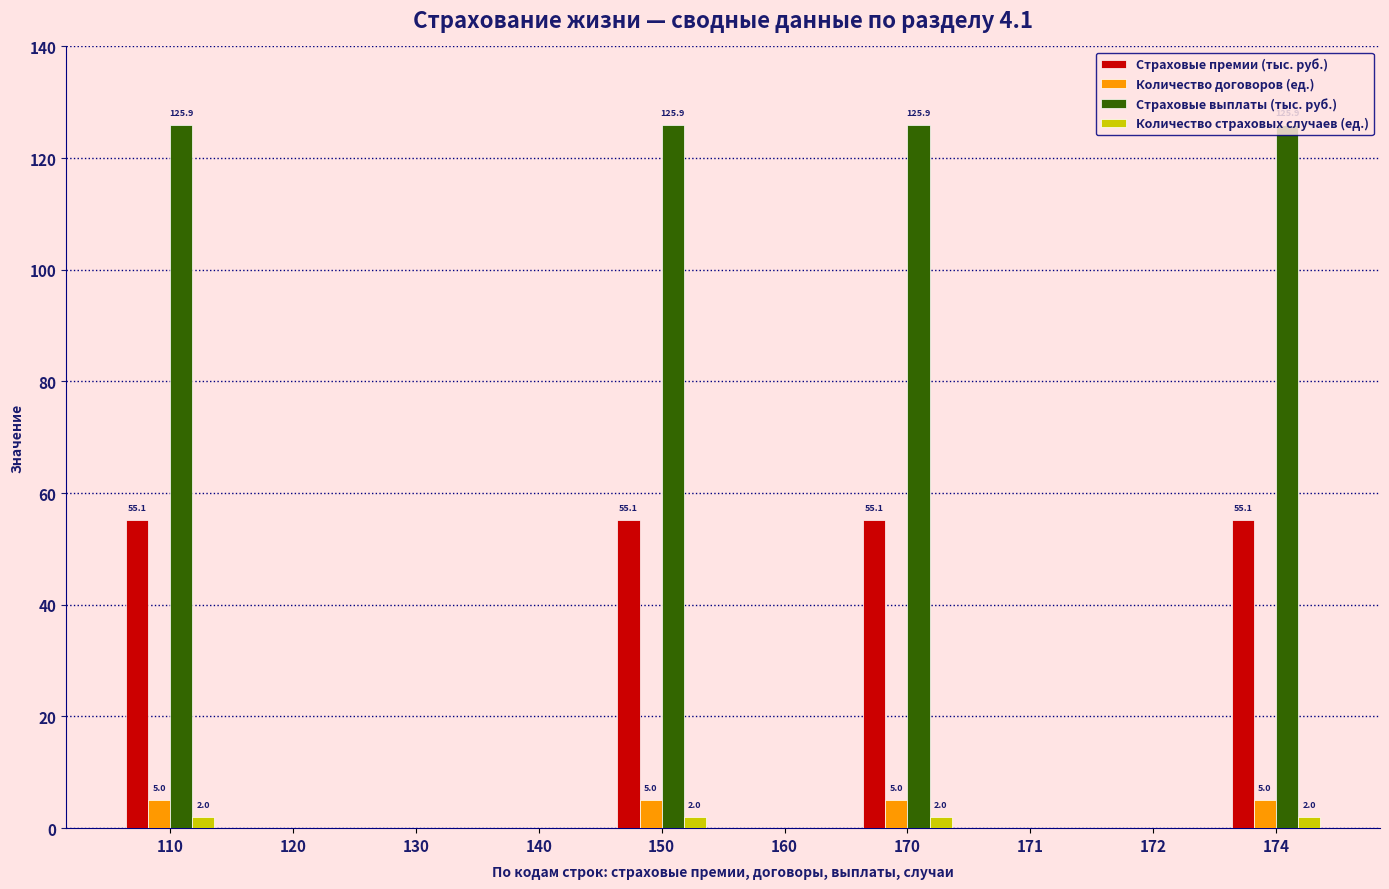

The Страховые выплаты (тыс. руб.) series shows 0.0 at 172. True or false?

True